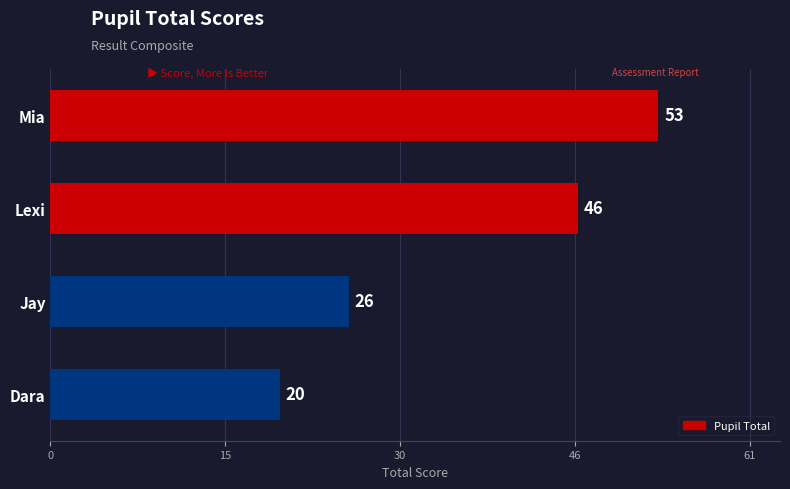

Rank the categories by value from lowest to highest.

Dara, Jay, Lexi, Mia